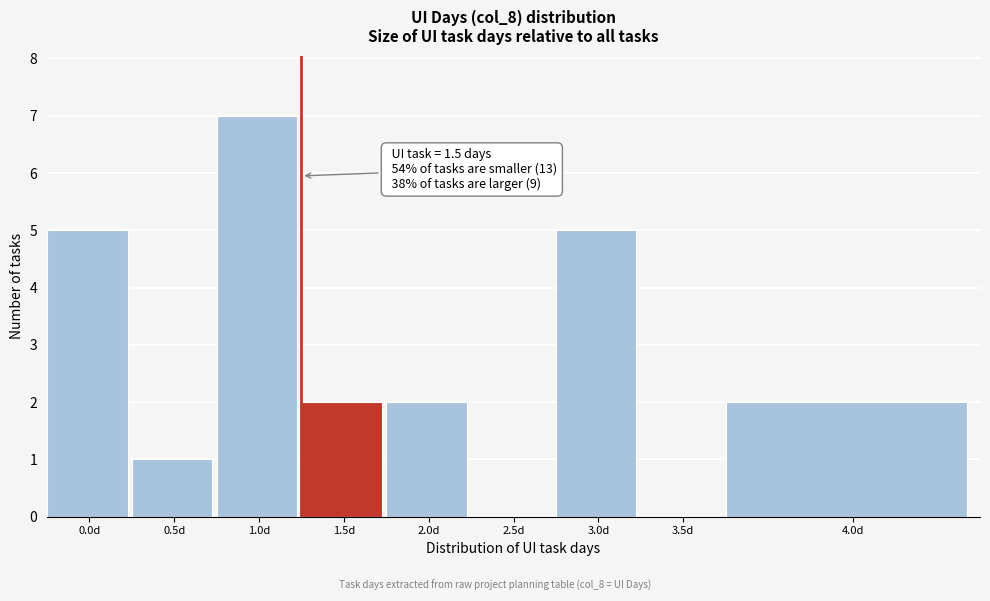

Reading left to right, extract all data points from this chart.

0.0d=5	0.5d=1	1.0d=7	1.5d=2	2.0d=2	2.5d=0	3.0d=5	3.5d=0	4.0d=2